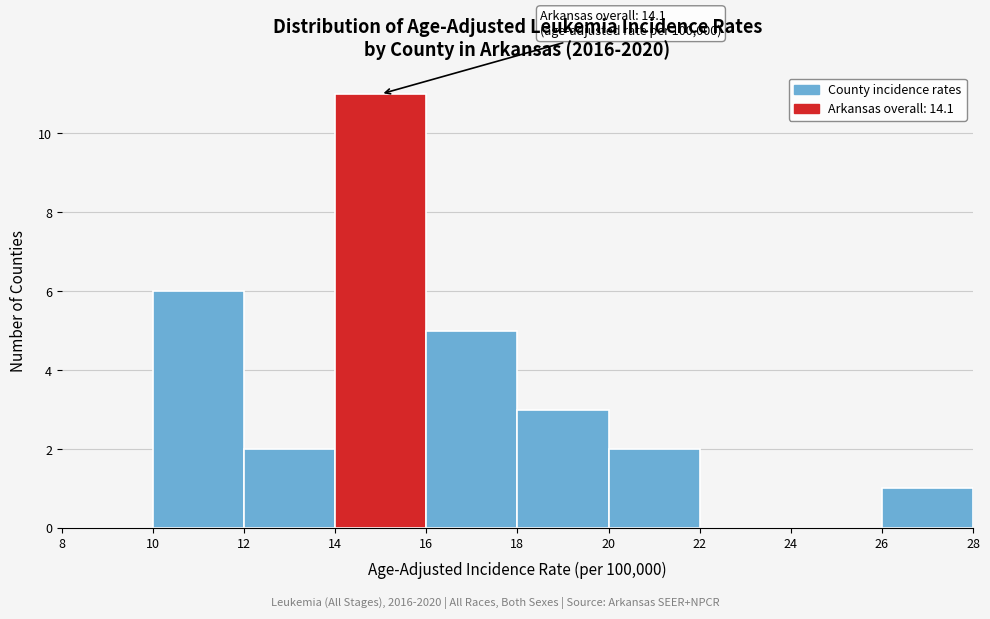

Over which range of the x-axis is the bar tallest?

14 to 16